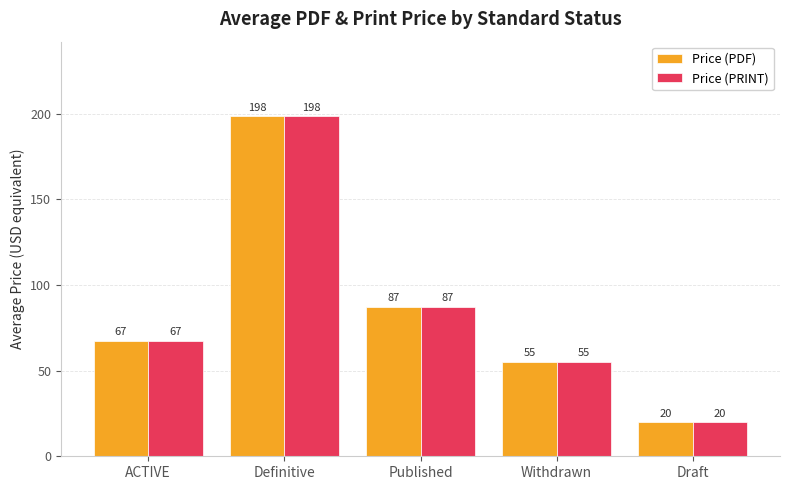

The value of Price (PRINT) at Published is 57.3. True or false?

False